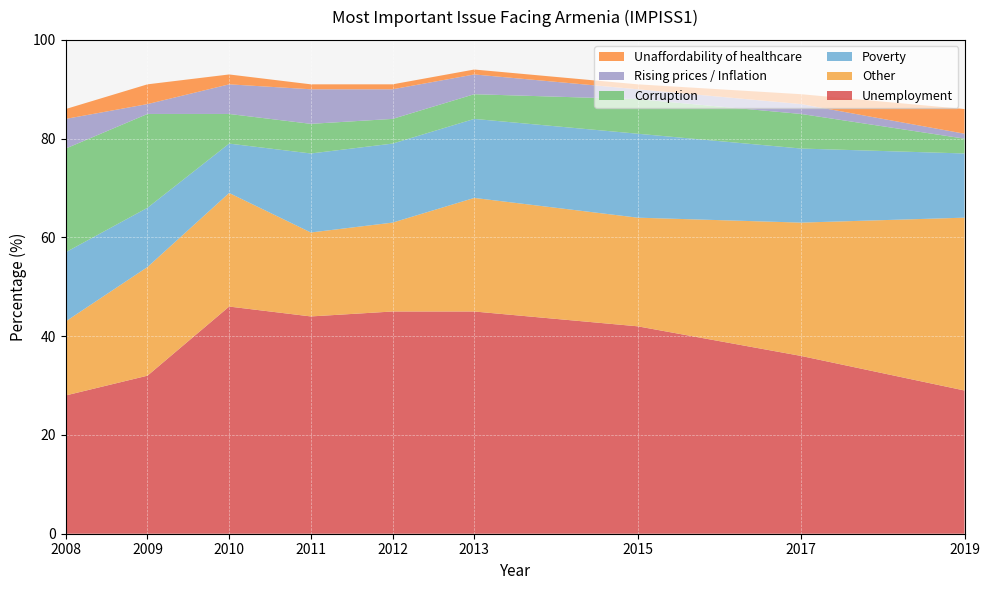

Reading left to right, what are all the values shown in this chart?

Unemployment: 28	32	46	44	45	45	42	36	29
Other: 15	22	23	17	18	23	22	27	35
Poverty: 14	12	10	16	16	16	17	15	13
Corruption: 21	19	6	6	5	5	7	7	3
Rising prices / Inflation: 6	2	6	7	6	4	2	2	1
Unaffordability of healthcare: 2	4	2	1	1	1	1	2	5